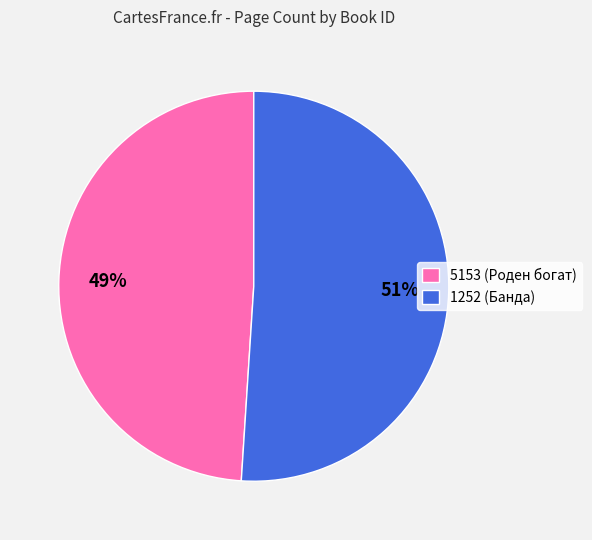

How many slices are in this pie chart?

2